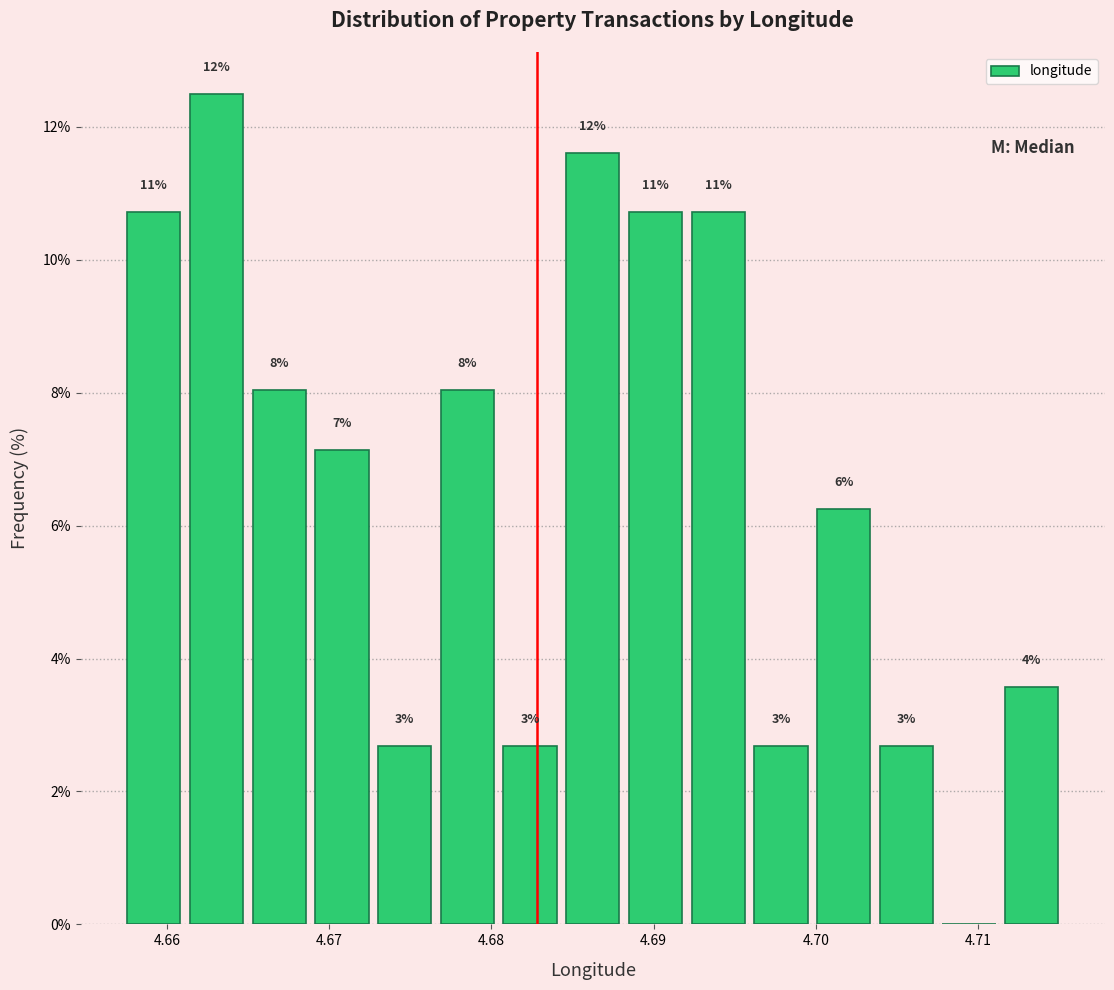

Read against the x-axis, roughly where is the centre of the tallest bar?

4.663